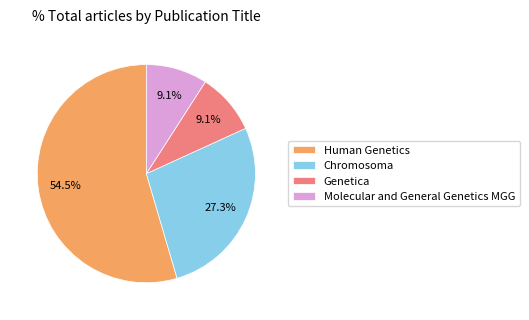

What is the ratio of the value at Genetica to the value at Chromosoma?

0.3